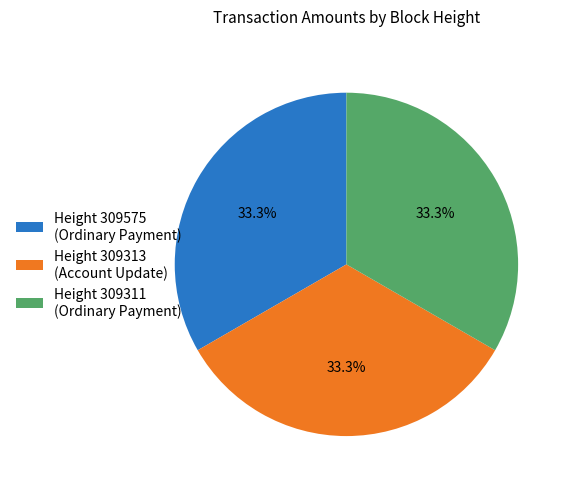

Do Height 309311 (Ordinary Payment) and Height 309575 (Ordinary Payment) together represent more than half of the pie?

Yes